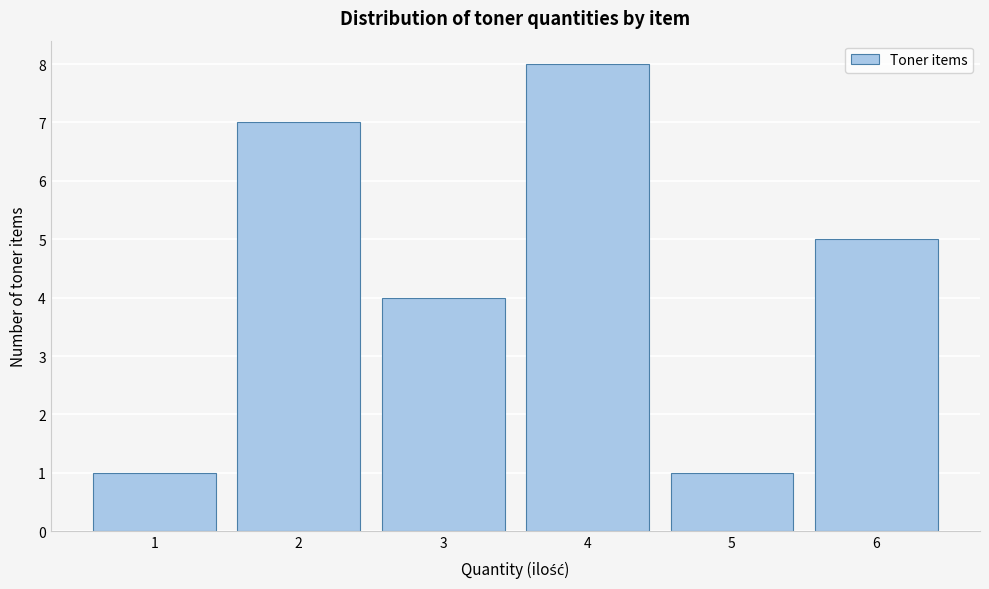

How tall is the bar that spans 0.5 to 1.5 on the x-axis? The values are not printed on the chart, so give them approximately, as read against the axis.

1